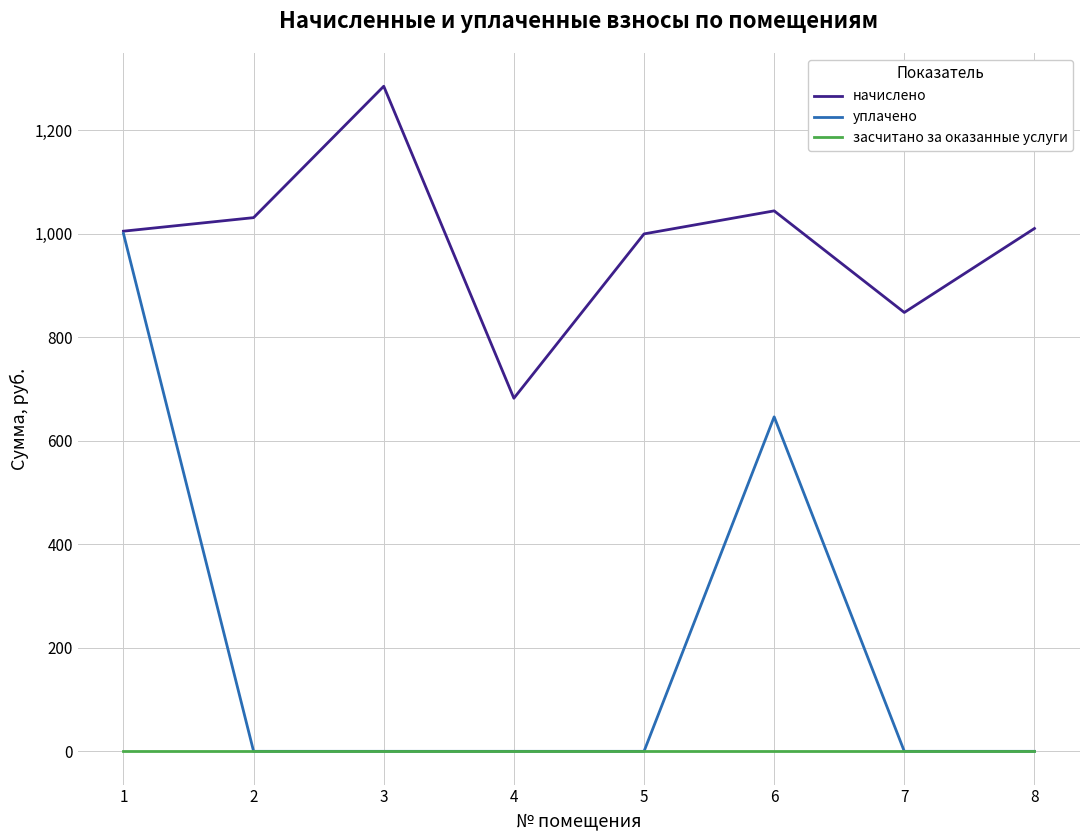

What is the highest value of the начислено series?

1284.5